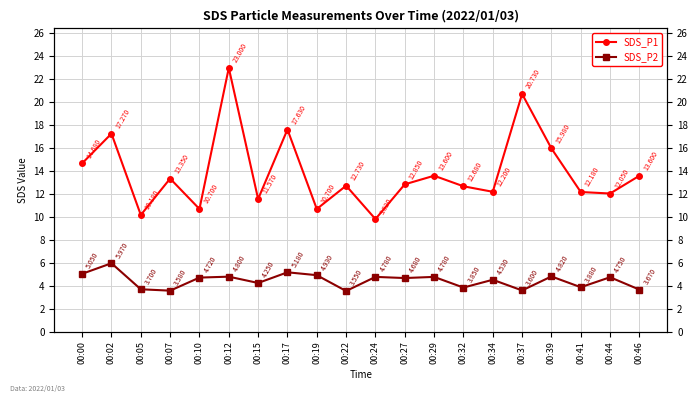

How many lines are shown in the chart?

2